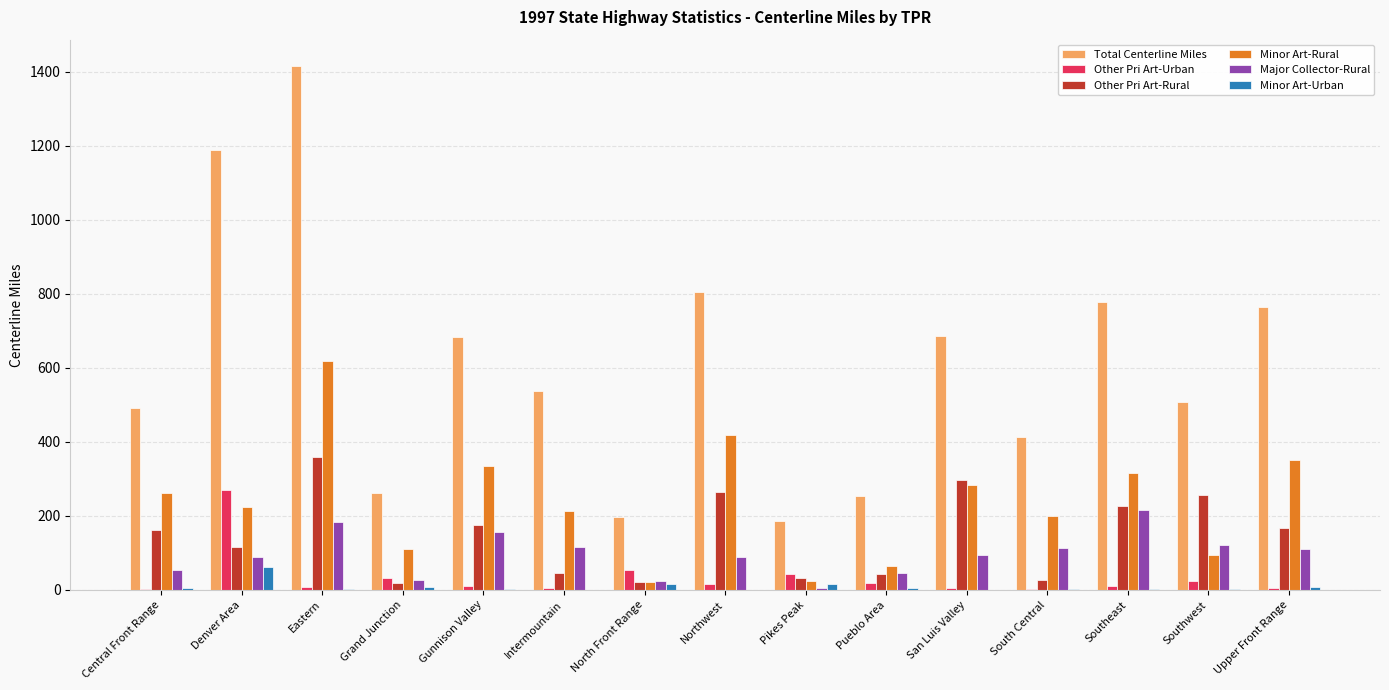

What value does the Other Pri Art-Rural series have at San Luis Valley?

297.7